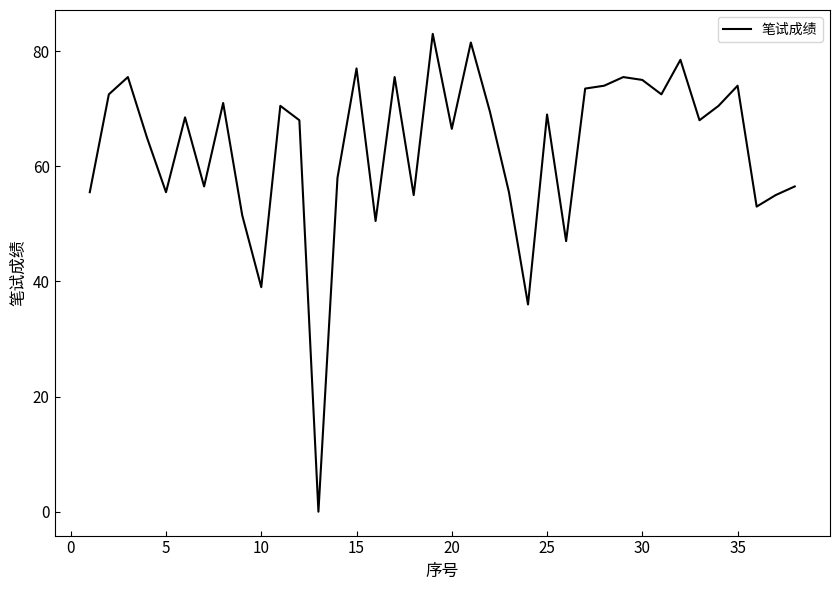

What is the difference between the maximum and second lowest values?

47.0